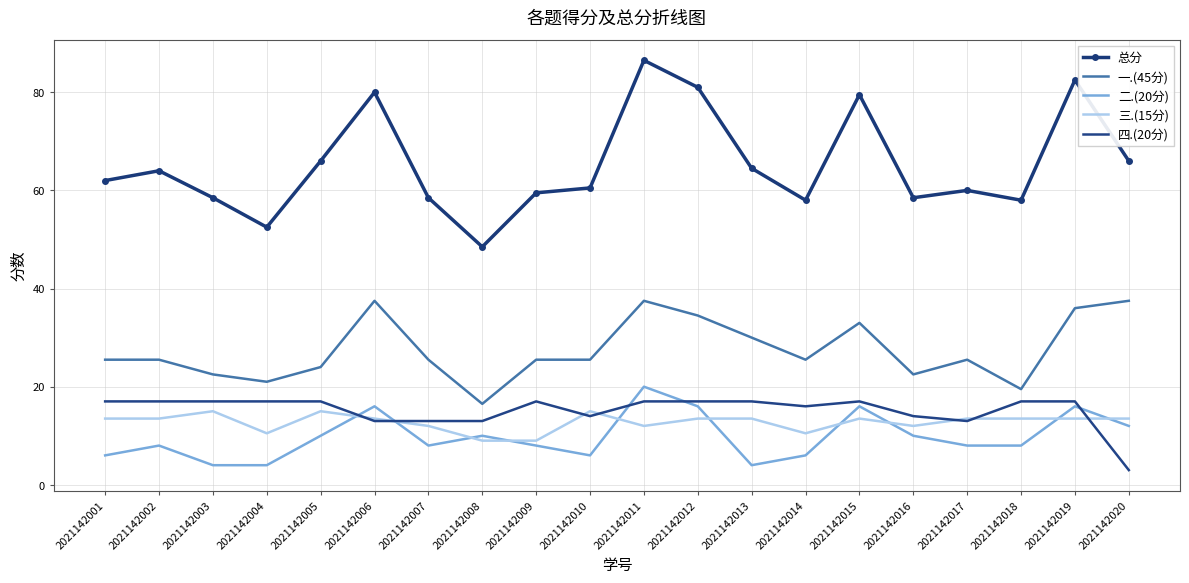

What is the total value across all series at 2021142010?

121.0